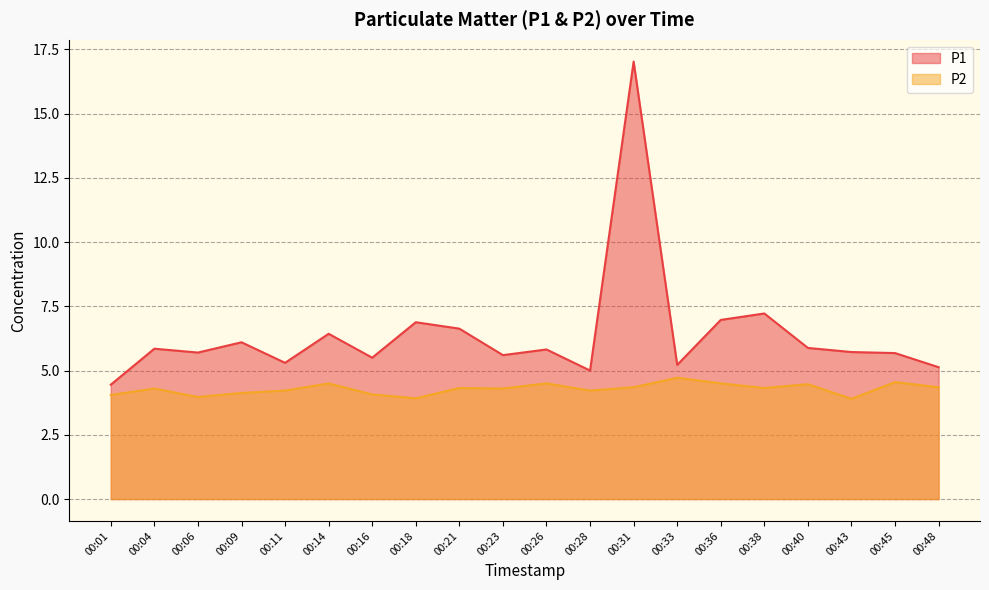

At how many categories does at least one series exceed 14?

1